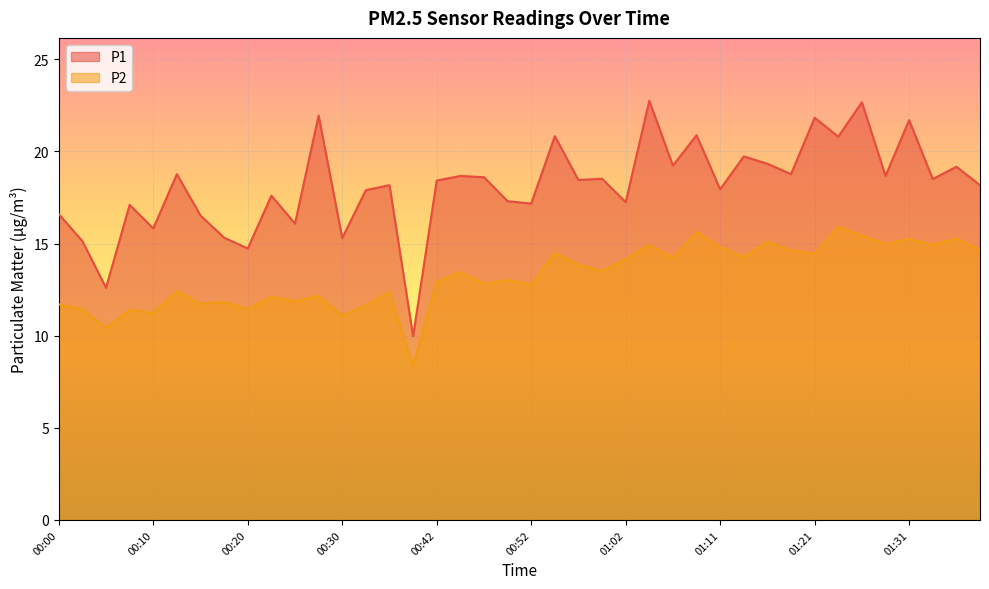

Is it true that P1 equals 8.0 at 01:26?

False